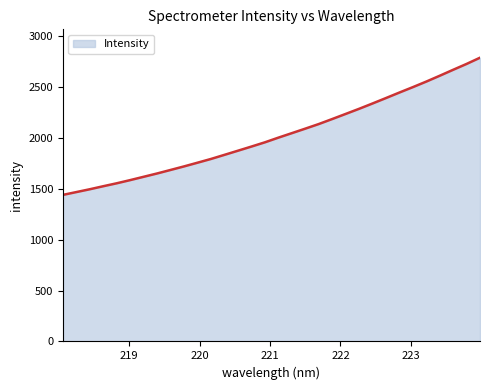

What is the smallest value displayed?

1439.7